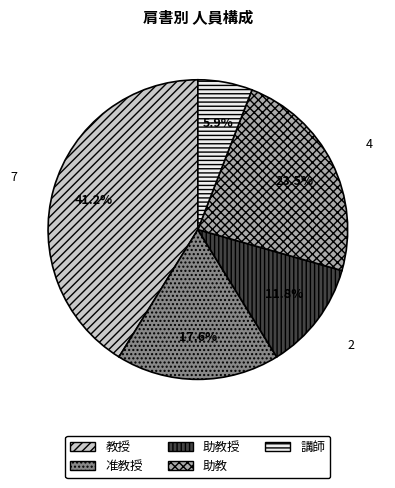

To the nearest percent, what is the combined percentage of 教授 and 准教授?

59%